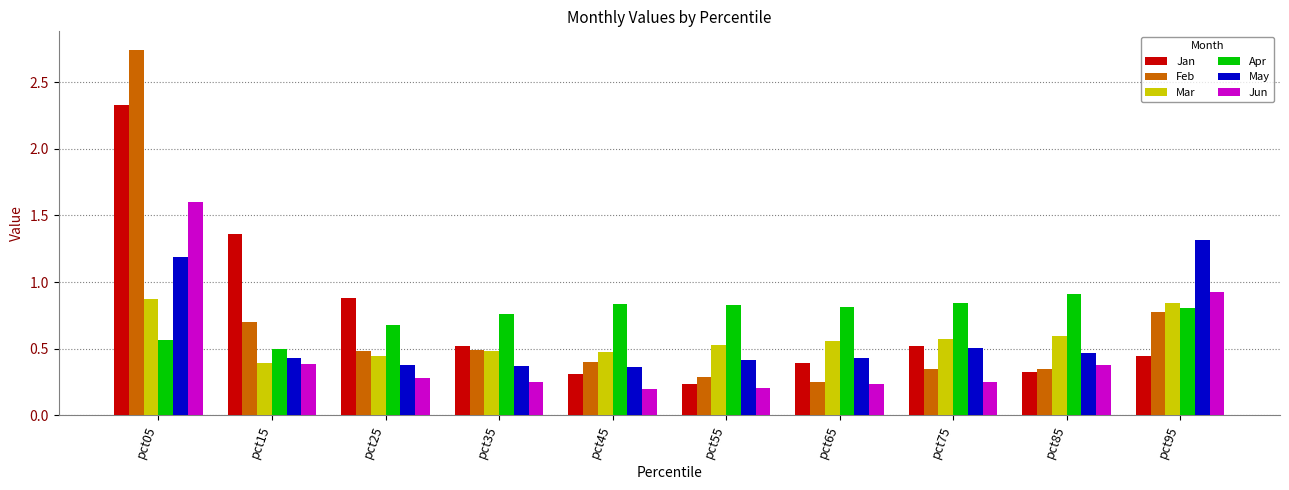

What is the sum of the Mar values at pct85 and pct75?

1.2